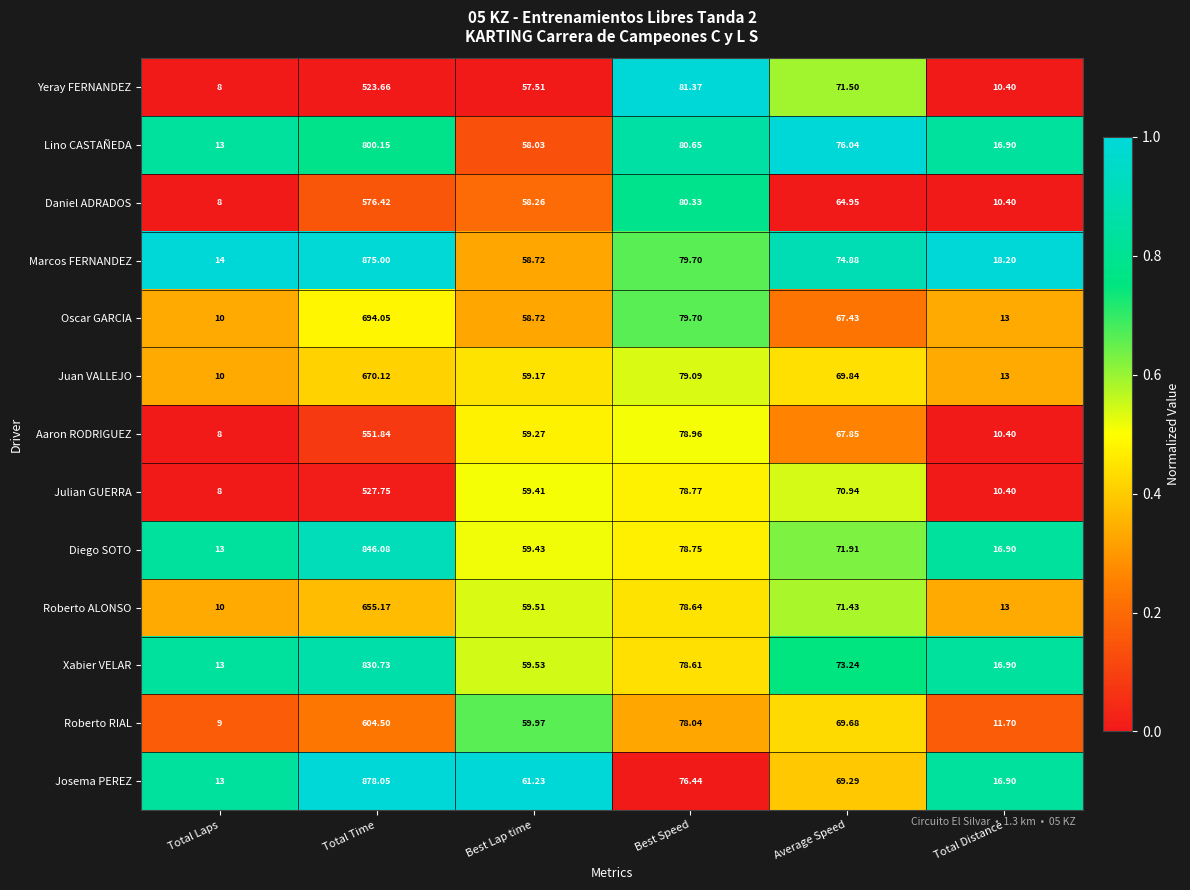

How many data points does each series have?

6